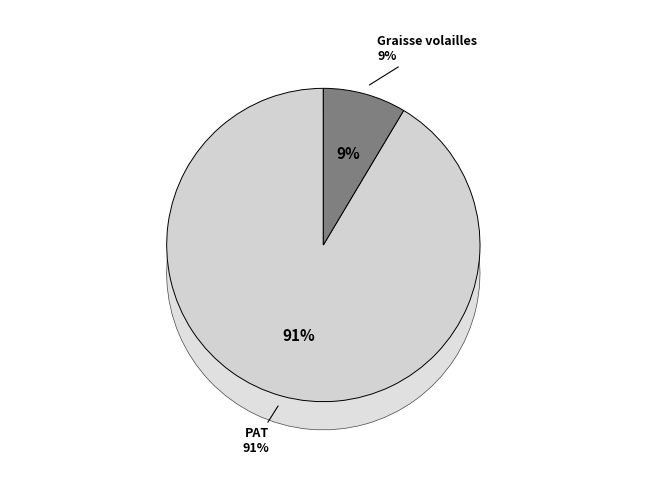

The Graisse volailles slice represents 9% of the pie. True or false?

True